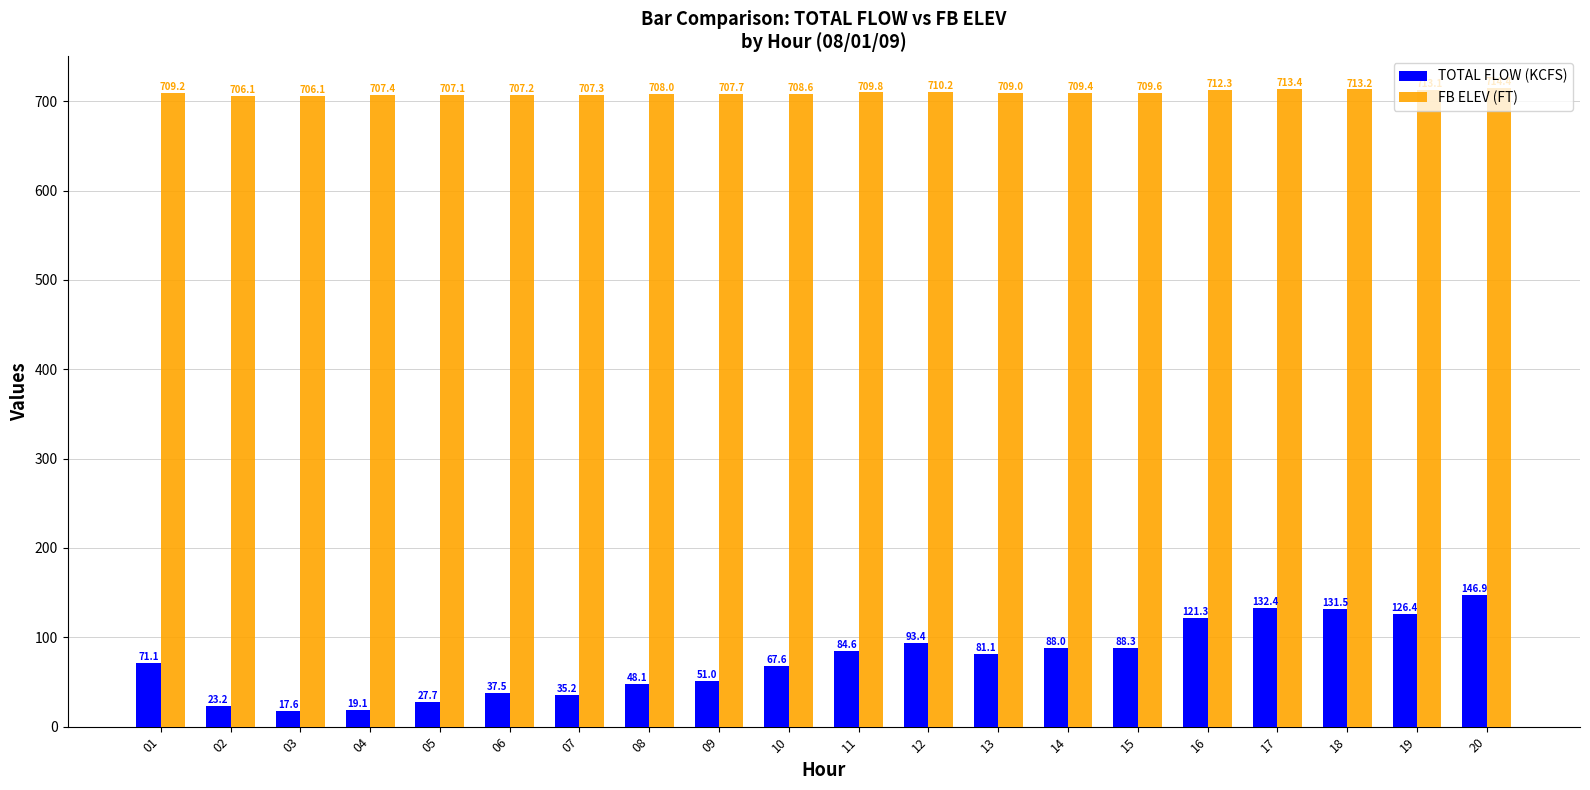

At which label does FB ELEV (FT) reach its peak?

20